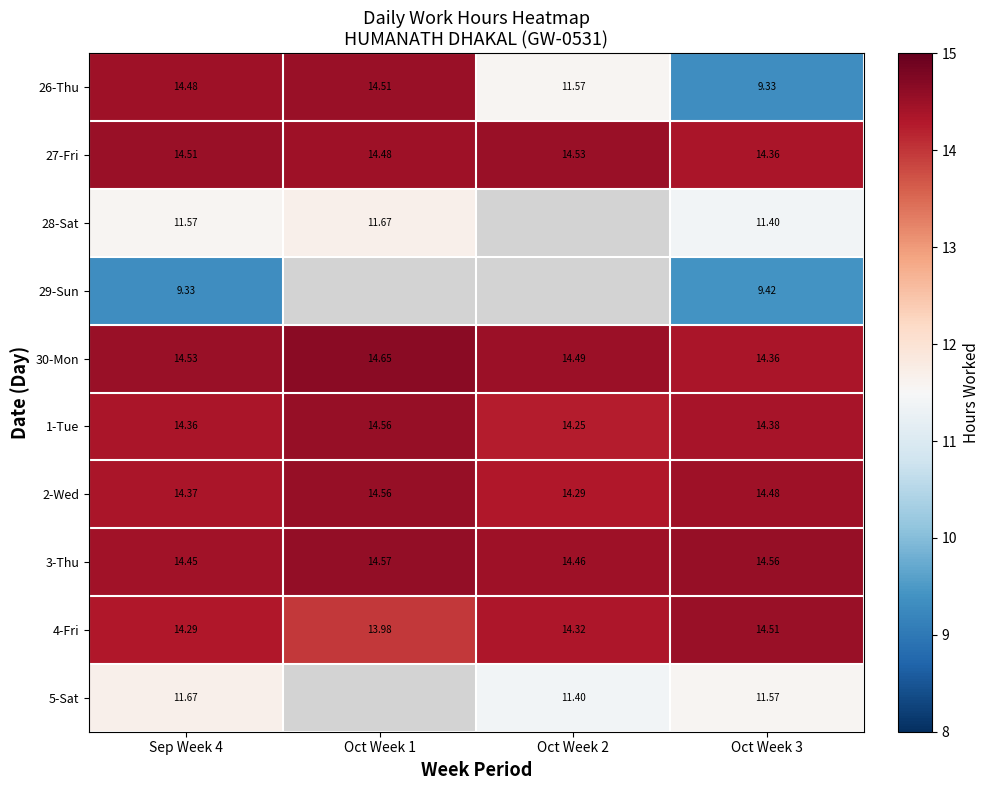

How many data points in 26-Thu are above 14?

2